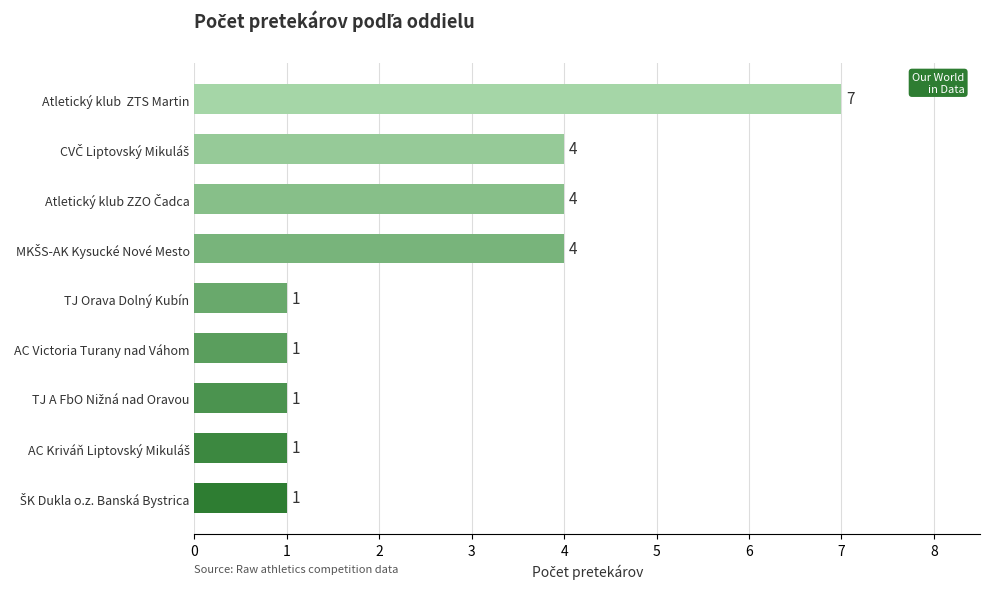

Approximately how many times larger is the value at Atletický klub  ZTS Martin compared to AC Victoria Turany nad Váhom?

7.0